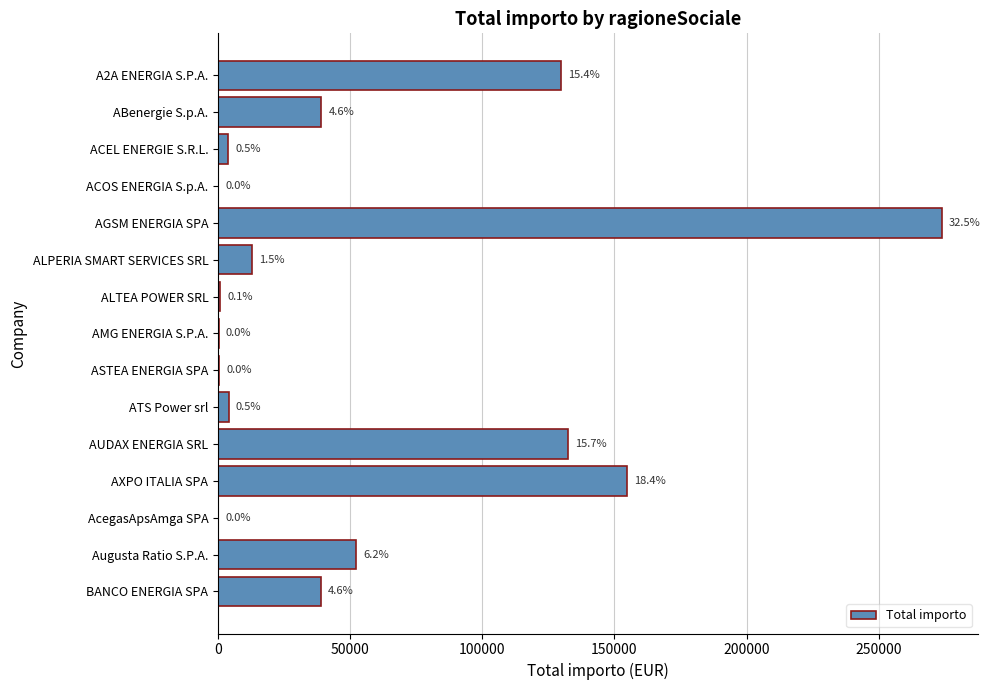

How many values exceed 12829?

8